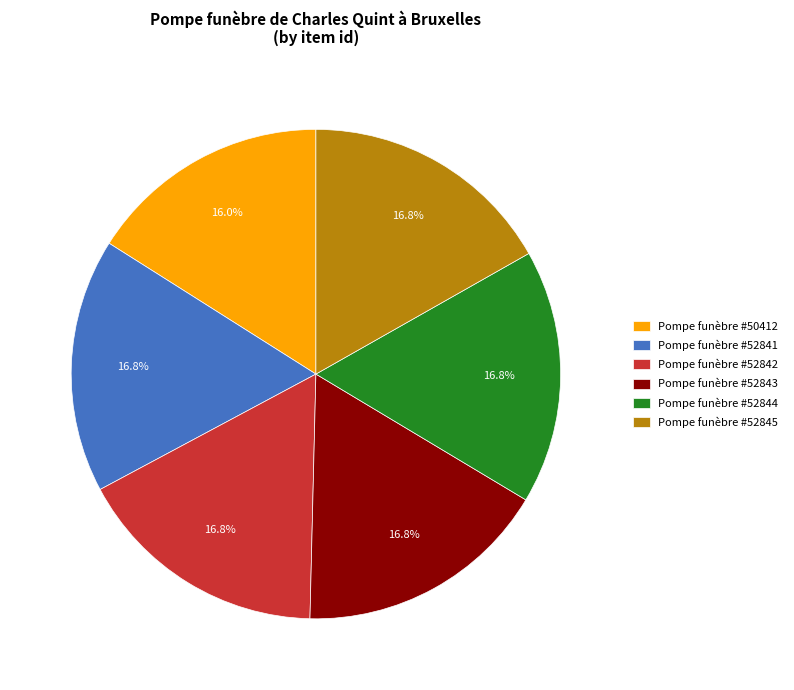

What percentage is NOT represented by Pompe funèbre #52843?

83.2%